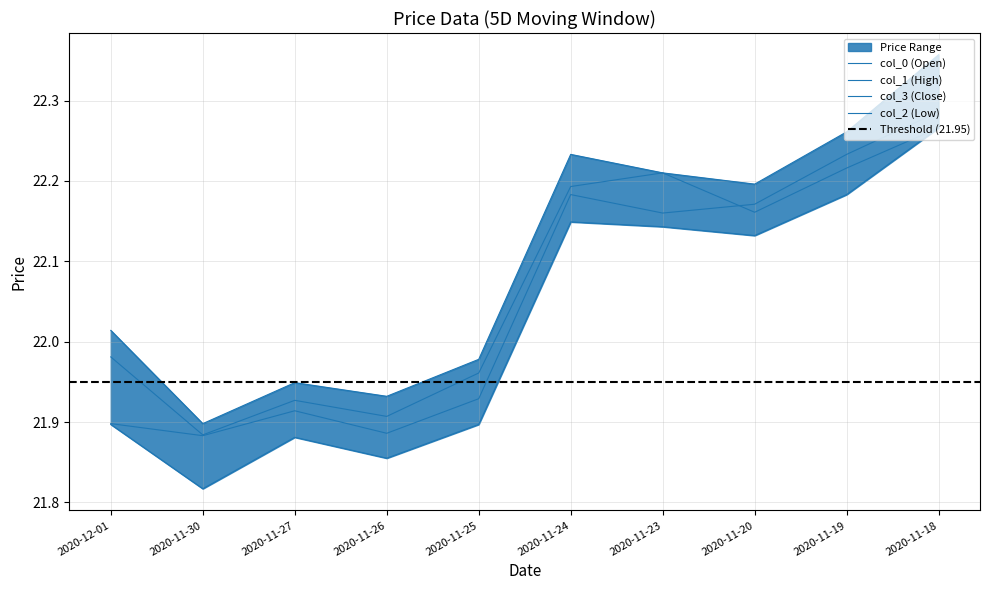

Which has a higher value, 2020-11-30 or 2020-11-18?

2020-11-18